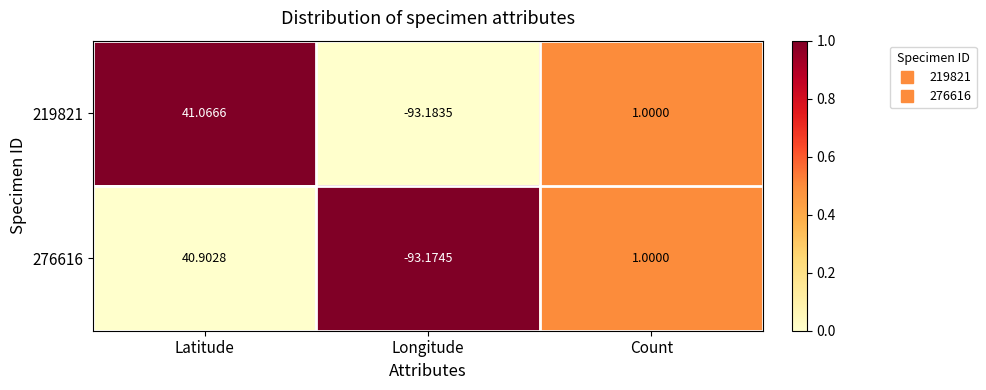

Which category has the highest value in the 276616 series?

Latitude